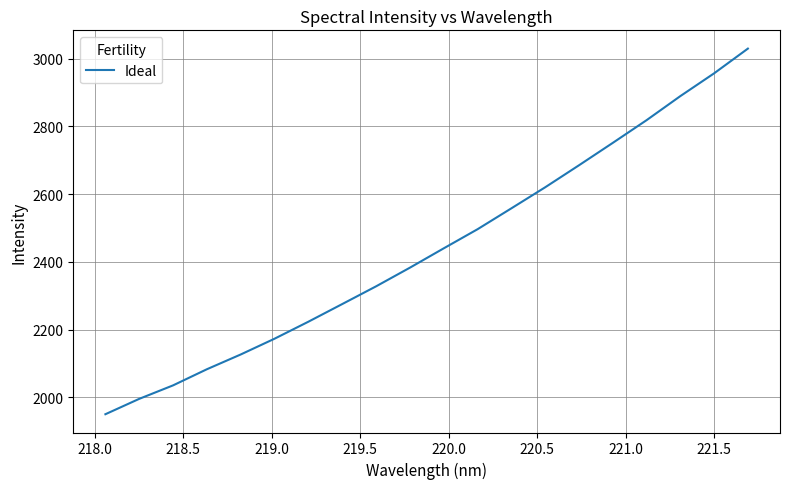

What is the maximum value shown in the chart?

3029.6